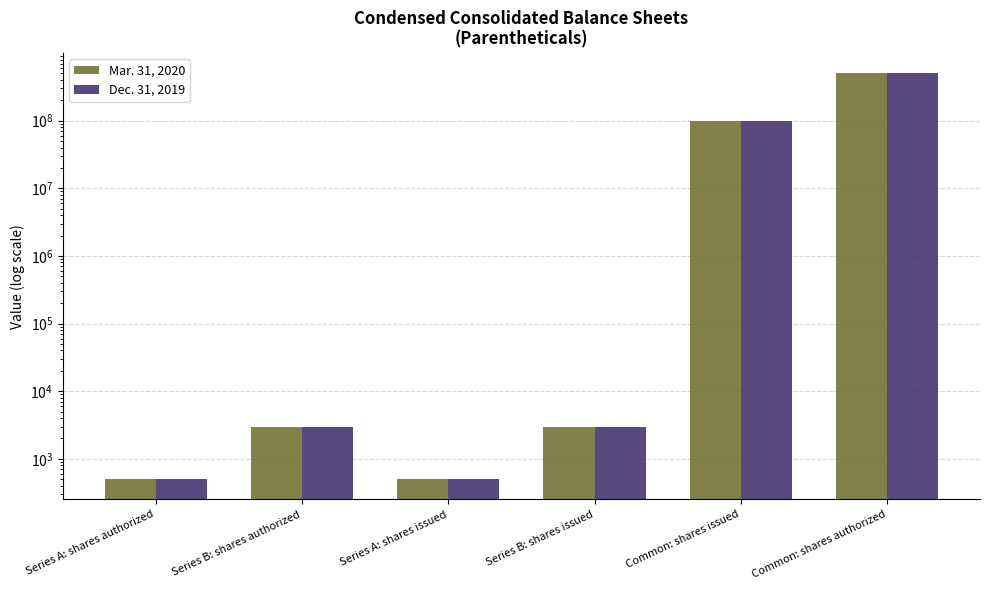

What is the difference between the second highest and second lowest values in the Mar. 31, 2020 series?

99679209